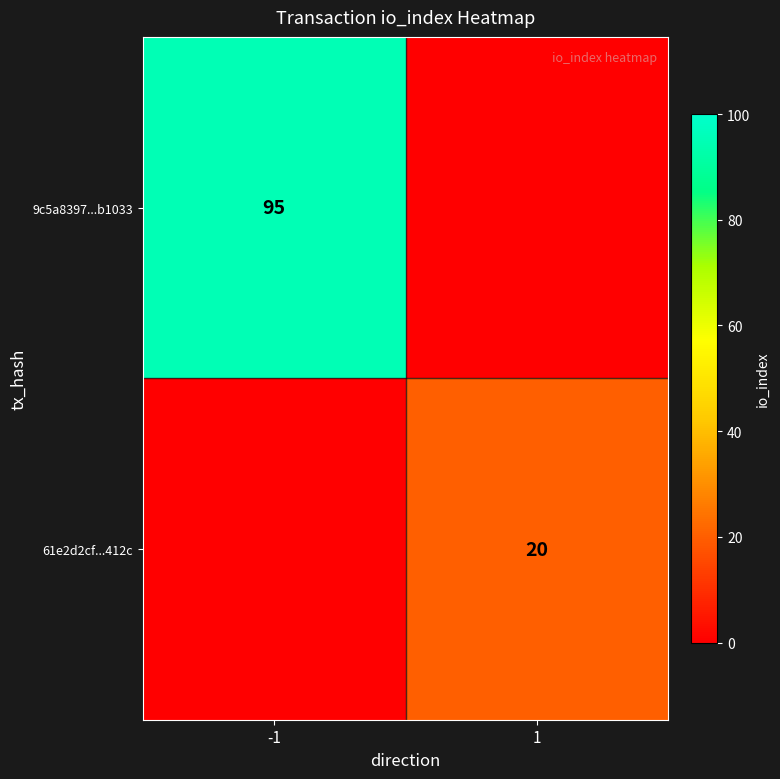

The value of 9c5a8397...b1033 at 1 is -56. True or false?

False